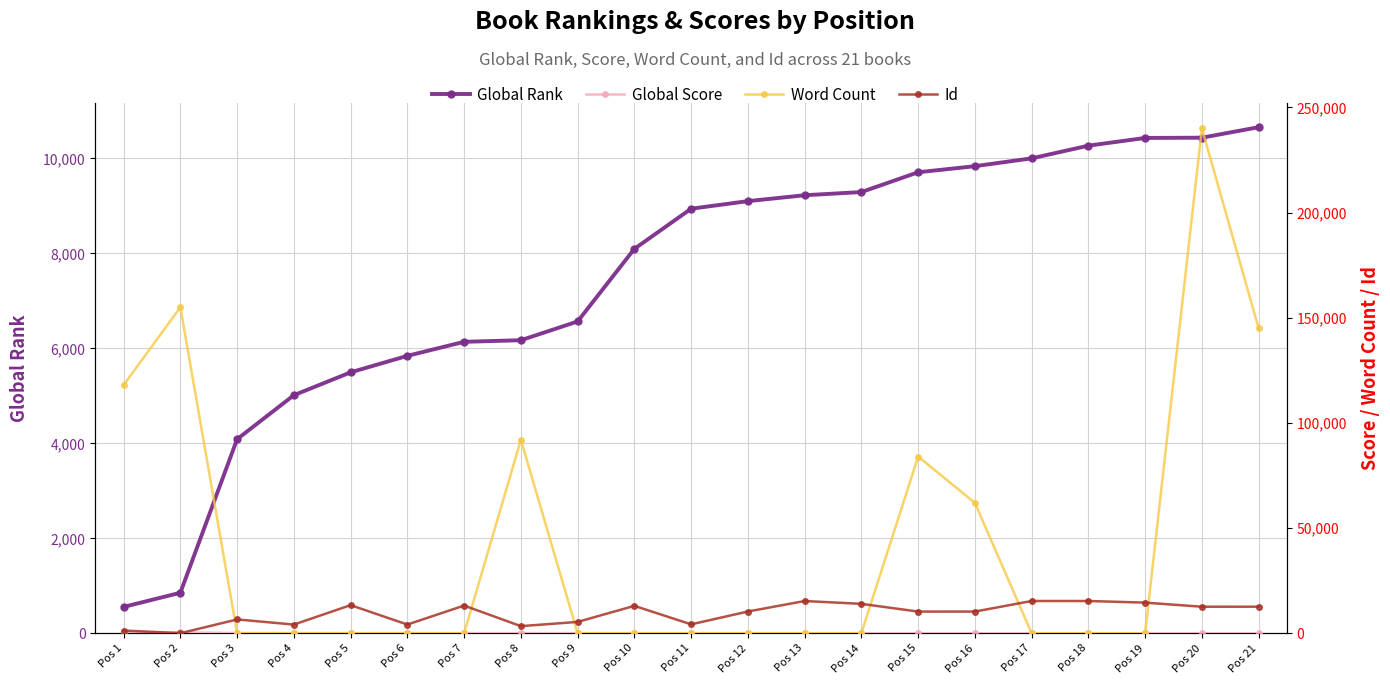

Is it true that Global Score equals 64 at Pos 7?

True